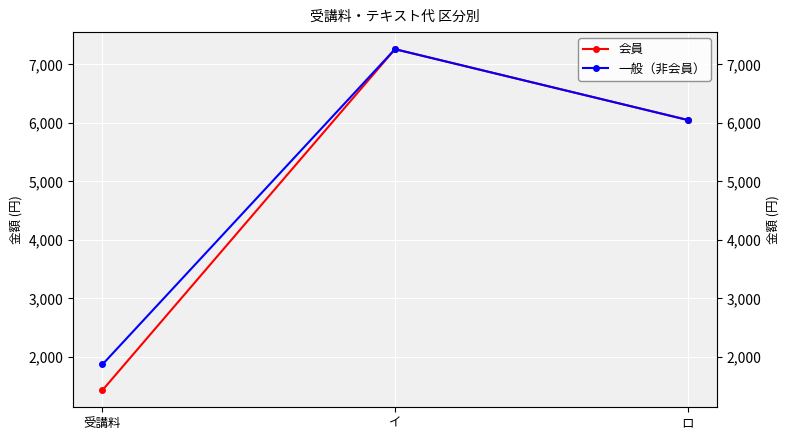

Rank the series by their average value, from highest to lowest.

一般（非会員）, 会員